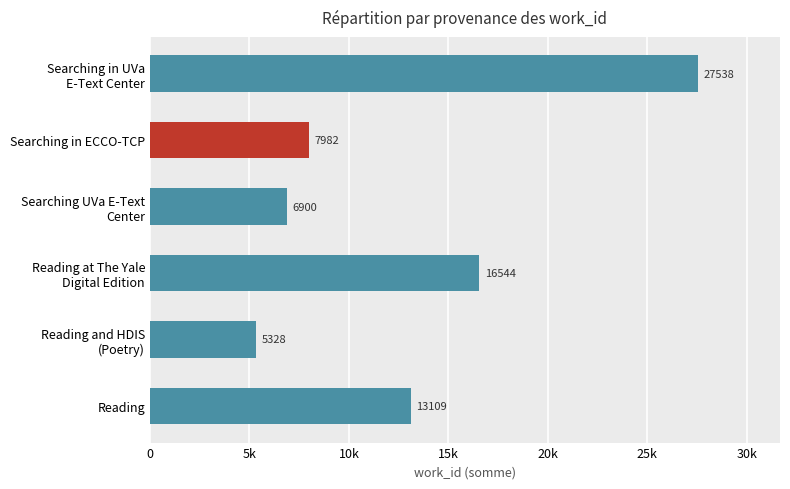

What is the average value?

12900